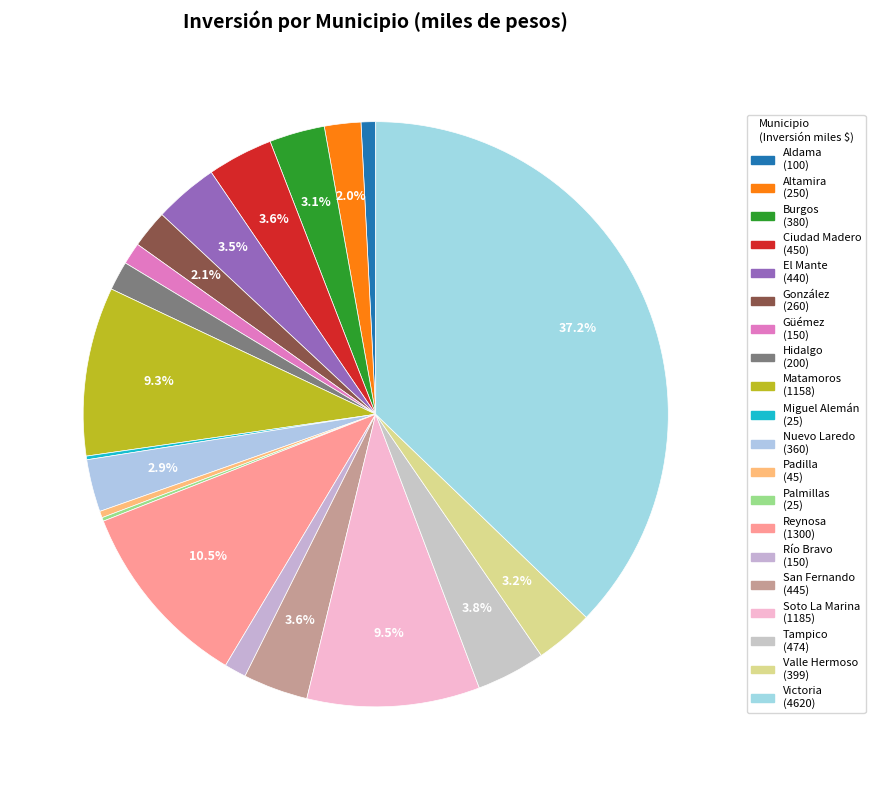

What is the largest slice in the pie chart?

Victoria